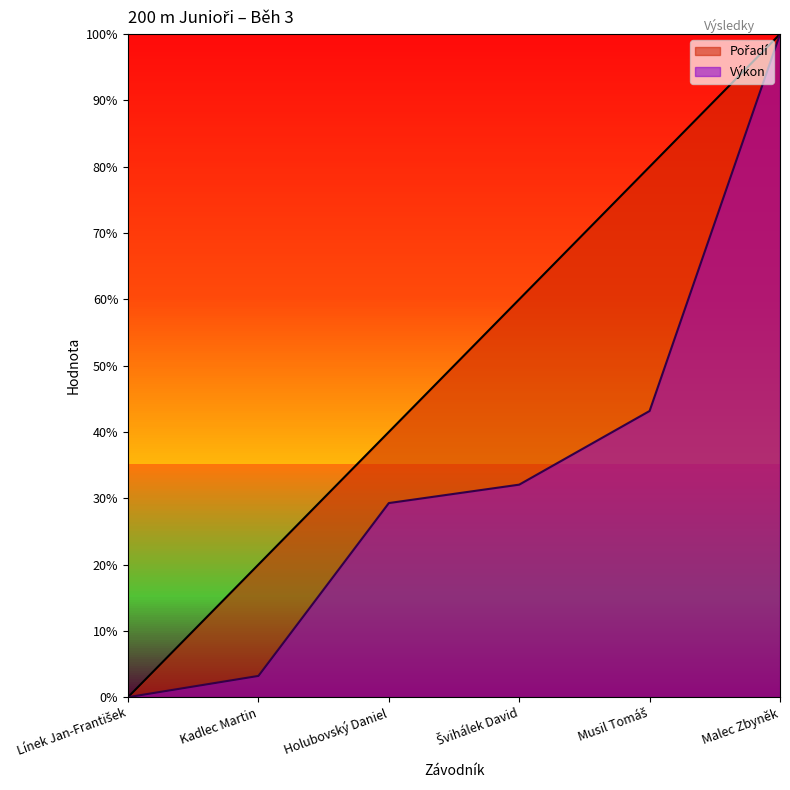

True or false: Pořadí has a value of 1.5 at Malec Zbyněk.

False